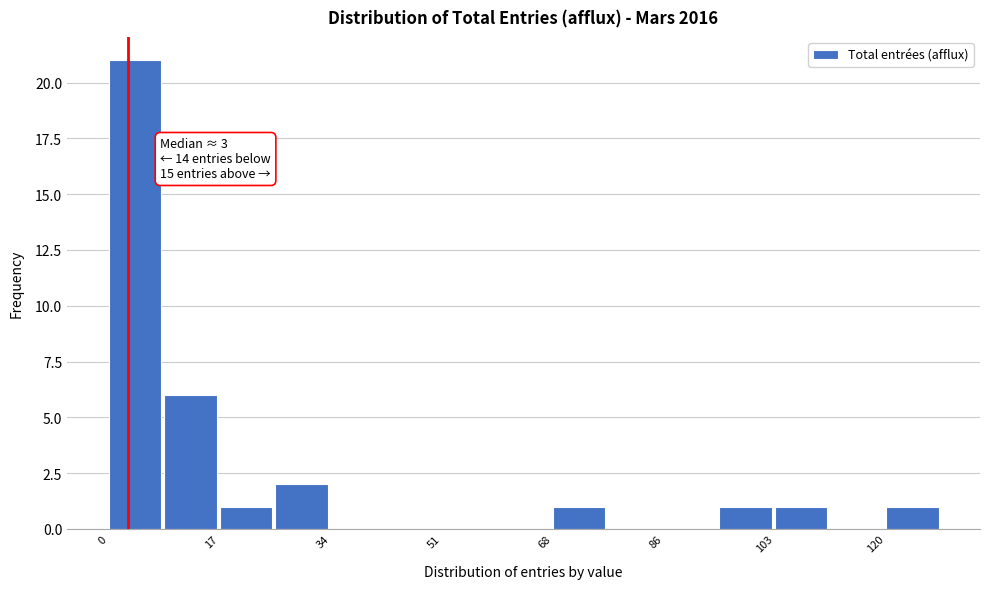

Which range on the x-axis has the tallest bar?

0.0 to 8.6